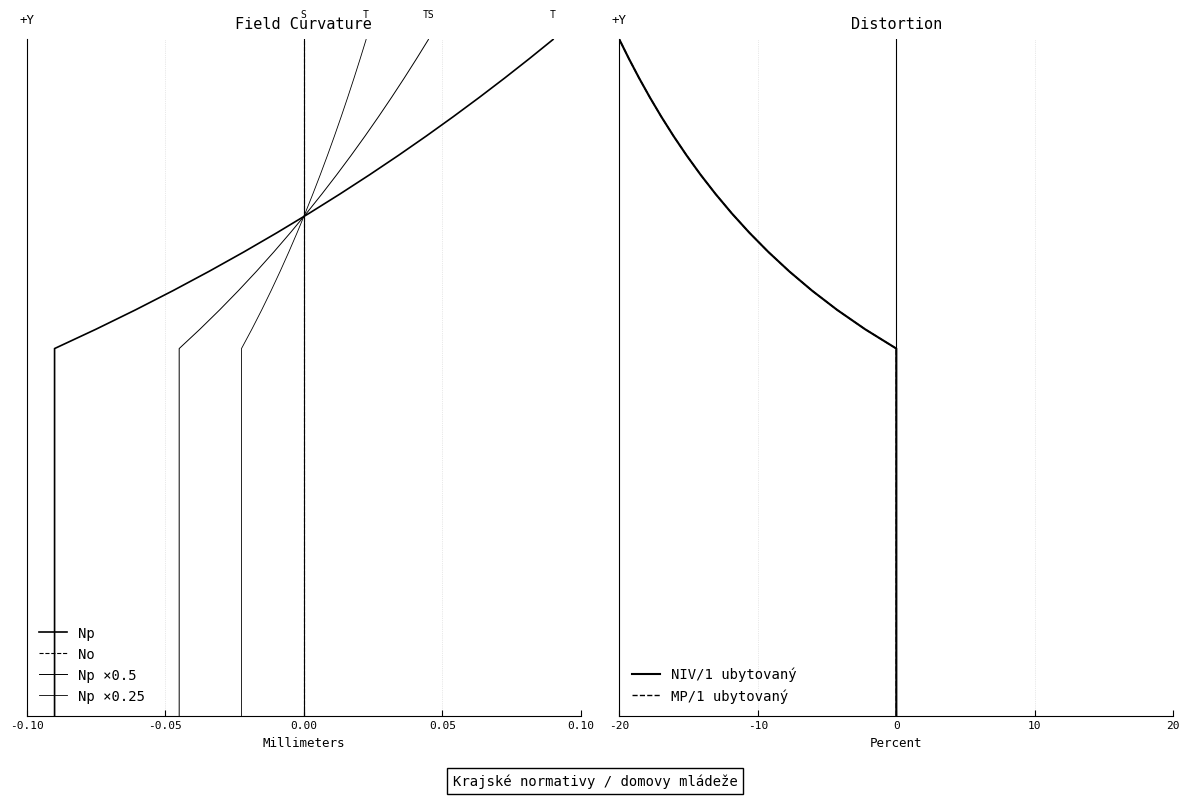

True or false: Np and Np ×0.5 intersect in this chart.

False